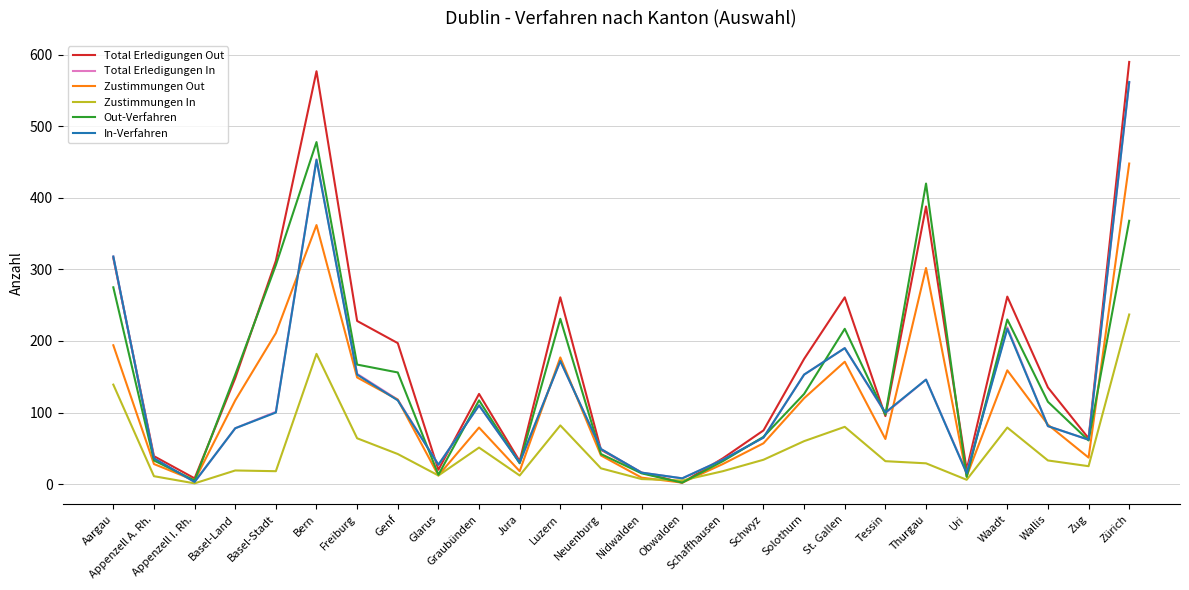

After their last crossing, which series has the higher values: Total Erledigungen In or Total Erledigungen Out?

Total Erledigungen Out